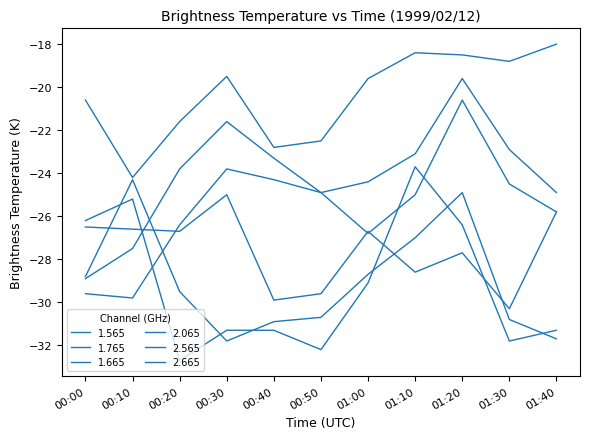

At which label is 2.065 closest to -27?

00:20